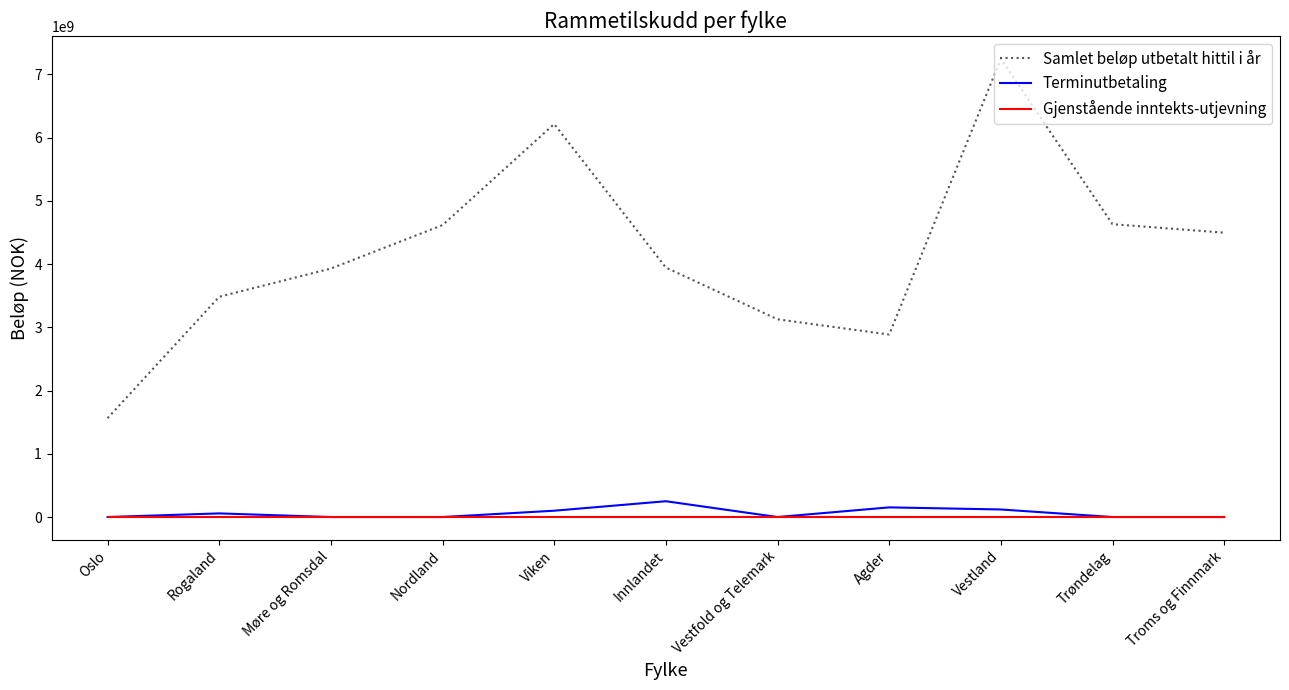

How many interior local peaks does the Samlet beløp utbetalt hittil i år series have?

2